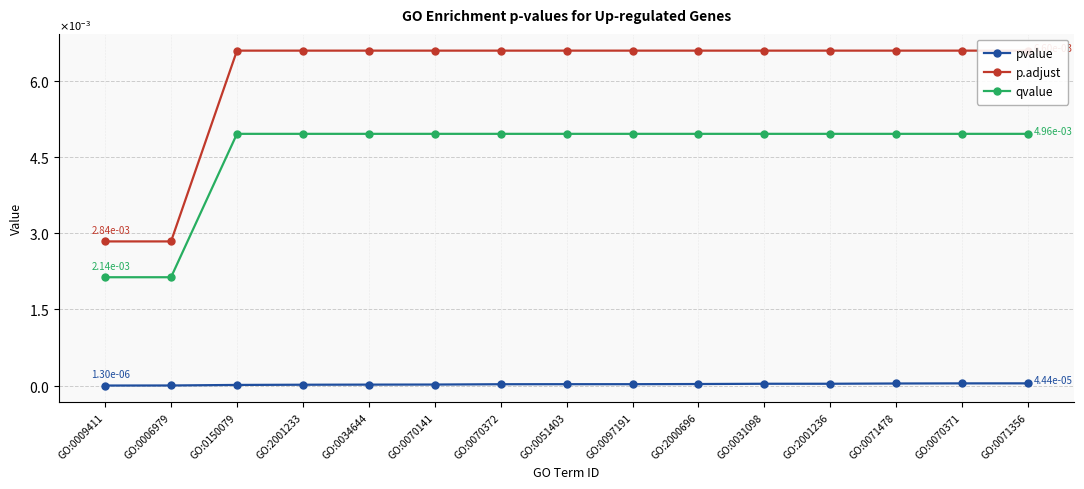

How many p.adjust values are between 0 and 1?

15